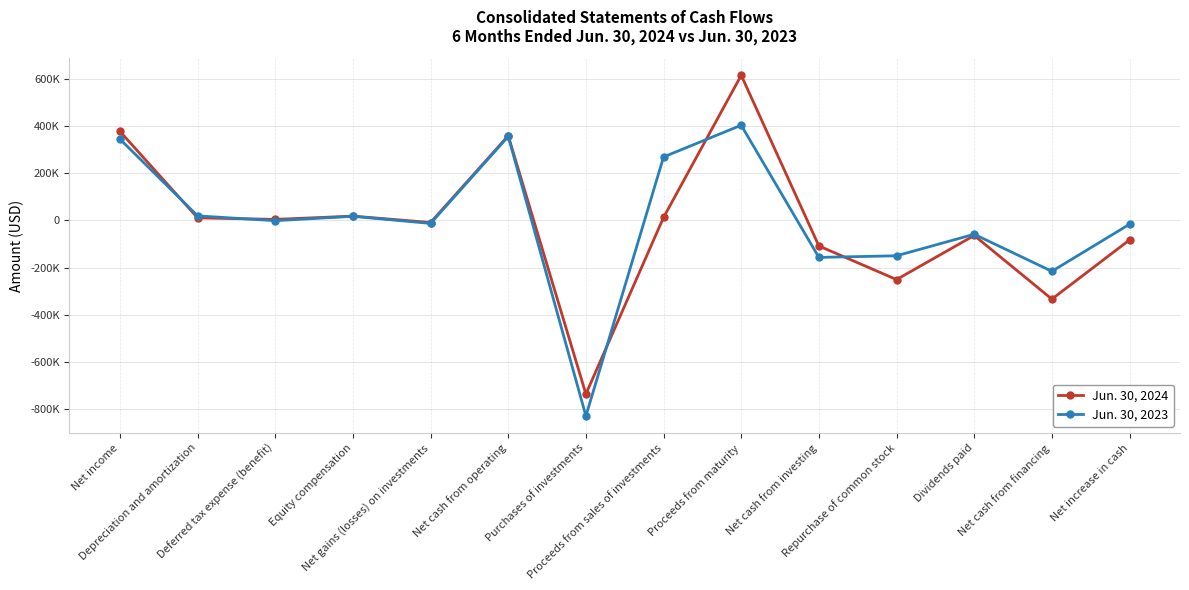

Is this an area chart (filled region under the line)?

No